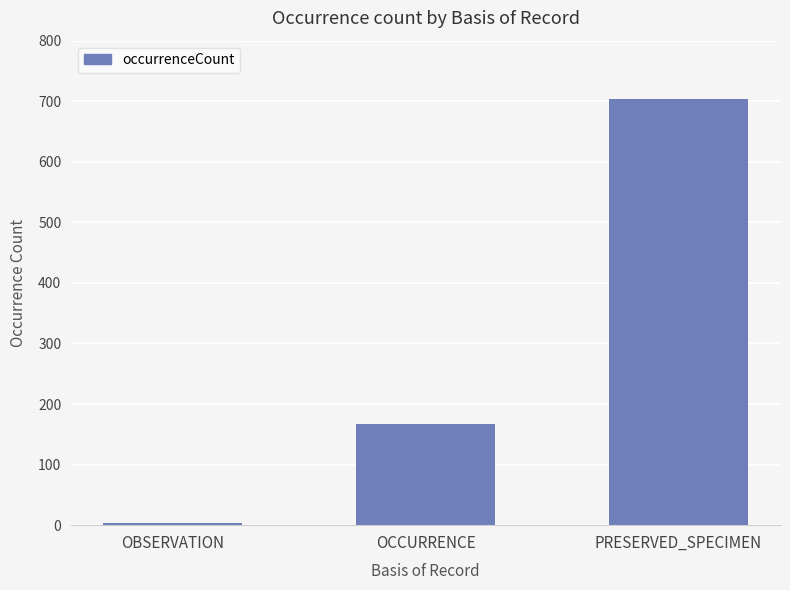

At which category does the chart reach its peak across all series?

PRESERVED_SPECIMEN